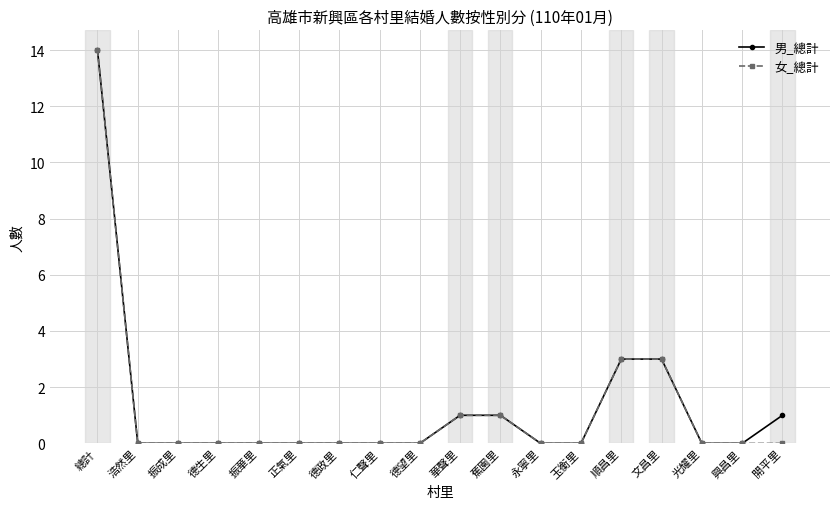

At which category is the sum across all series the highest?

總計